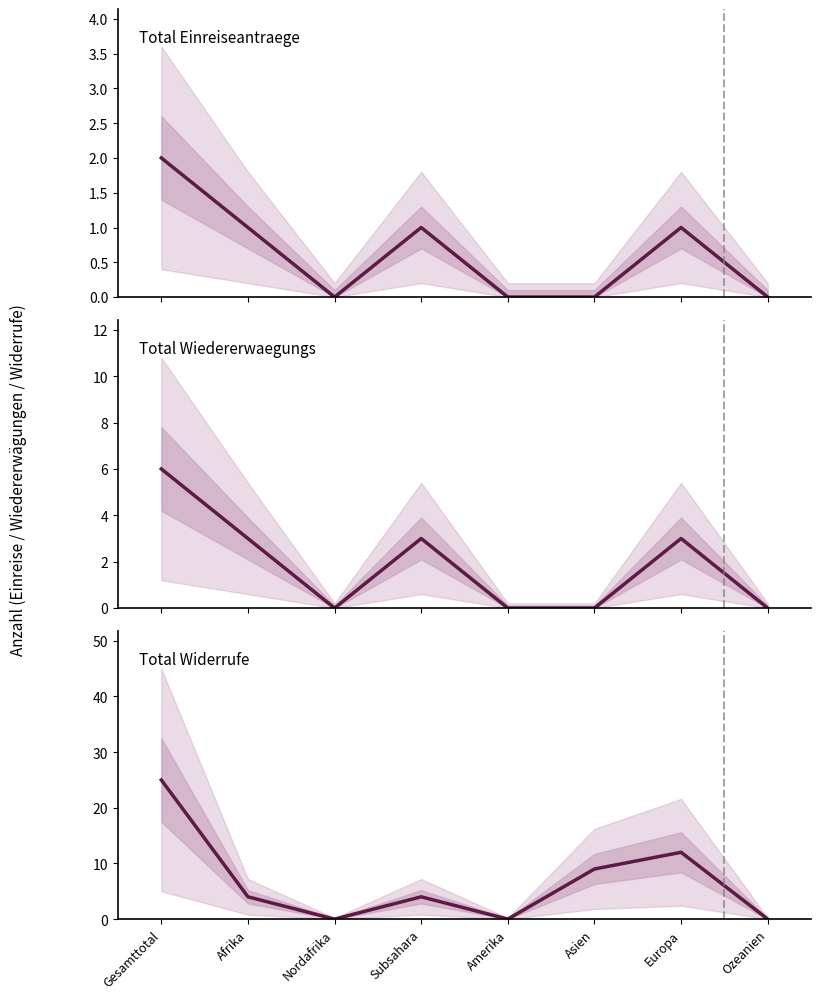

How many values in the Total Einreiseantraege series exceed 1?

1